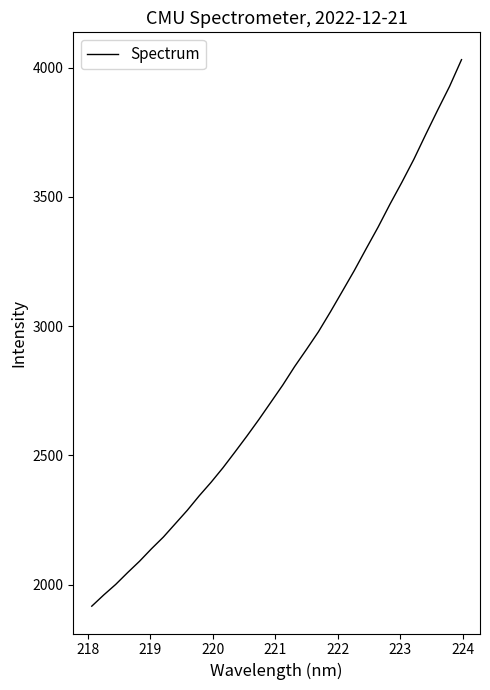

What is the minimum value shown in the chart?

1916.9